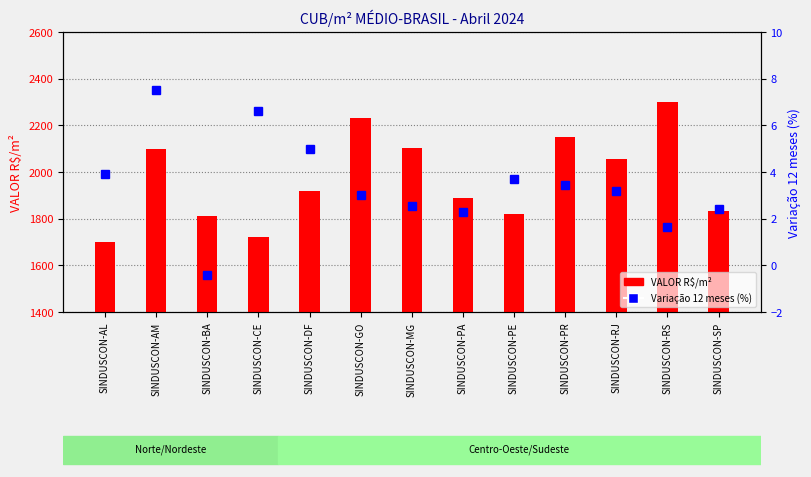

What is the label of the 8th bar from the left?

SINDUSCON-PA